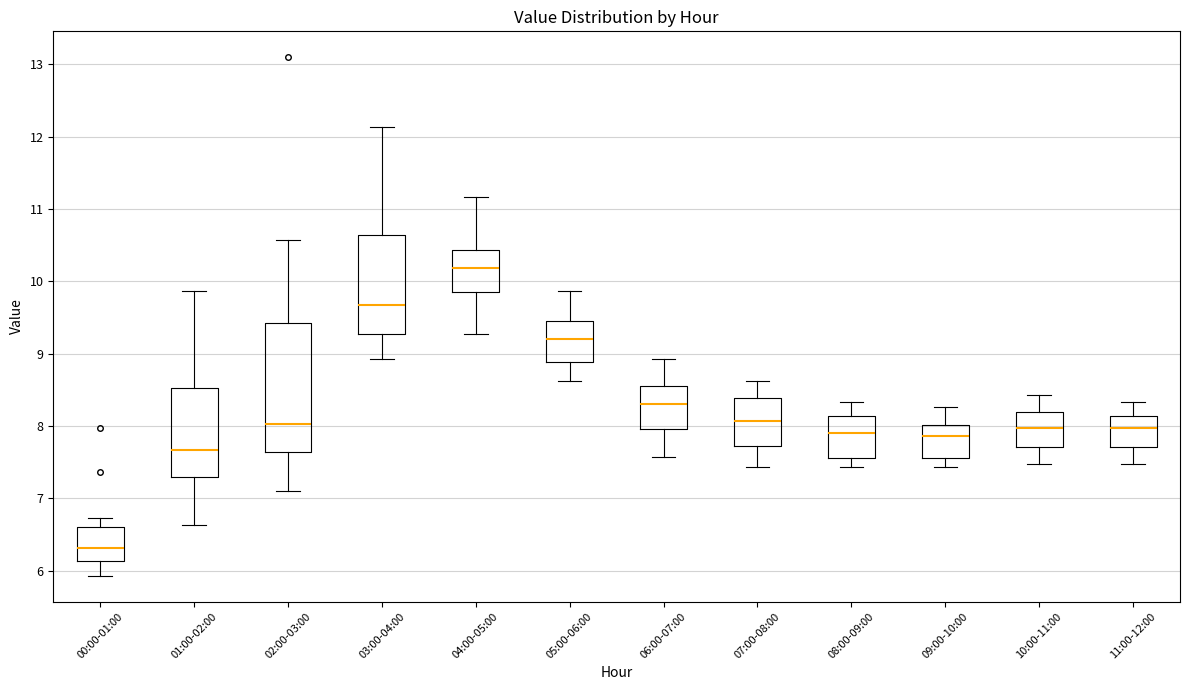

Which box's median line is the highest?

04:00-05:00